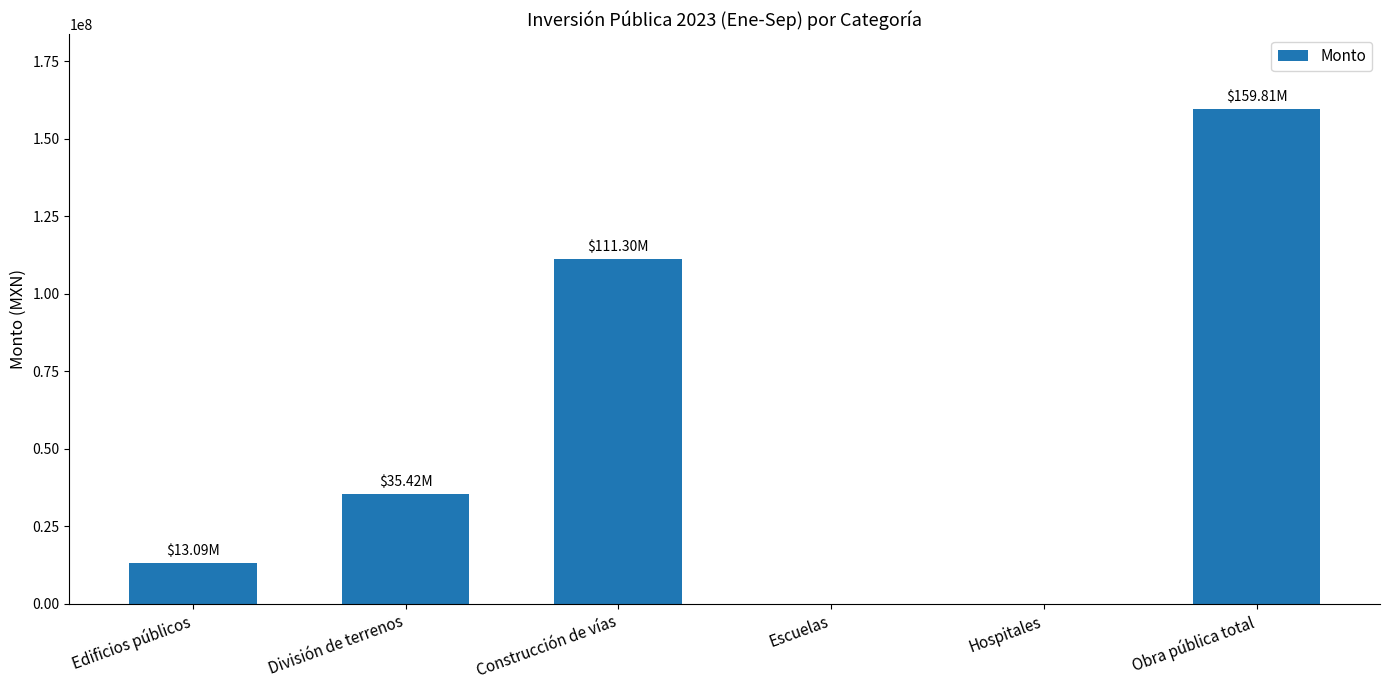

What is the ratio of the value at Construcción de vías to the value at Obra pública total?

0.7